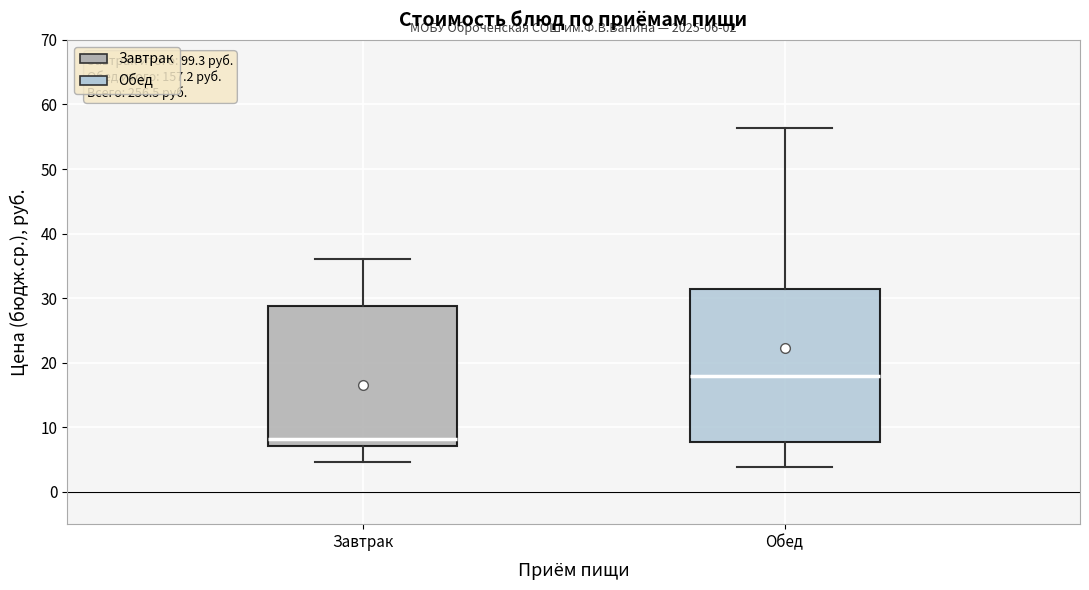

Which box has the highest median line?

Обед